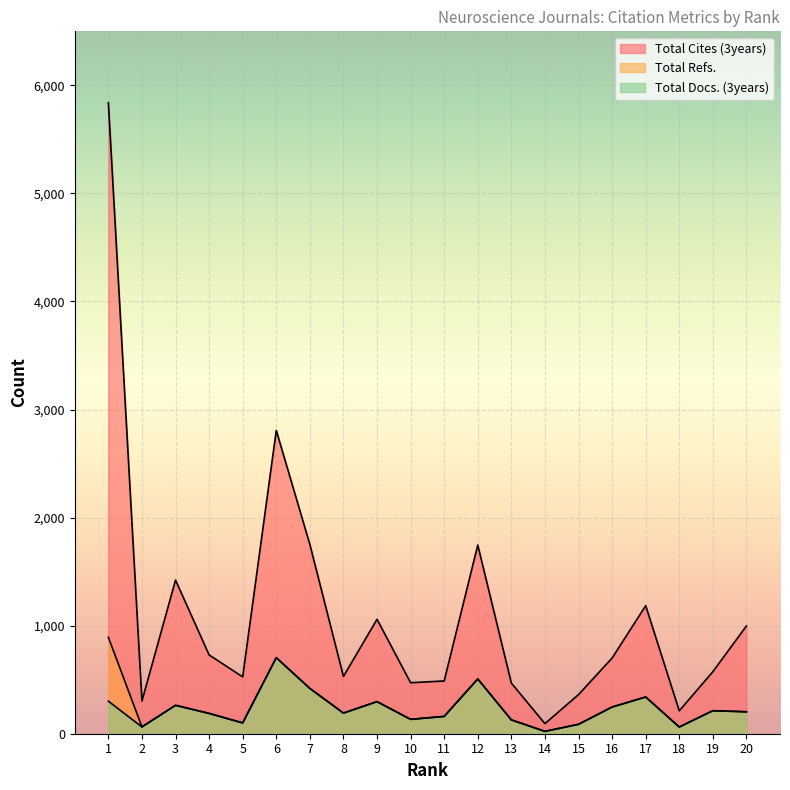

In Total Refs., how many points are higher than both neighbors (excluding endpoints)?

6